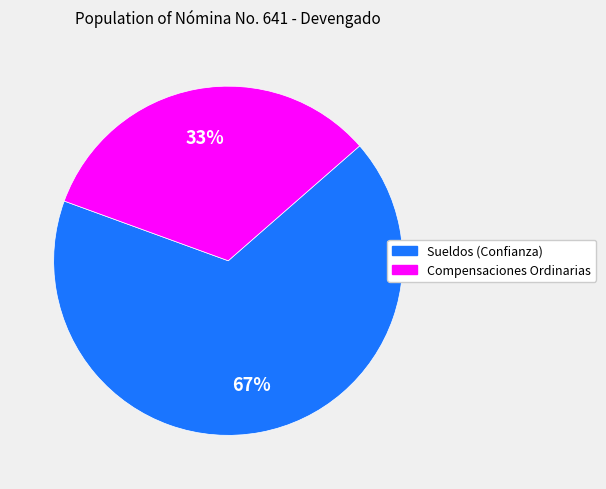

To the nearest percent, what is the average slice percentage?

50%